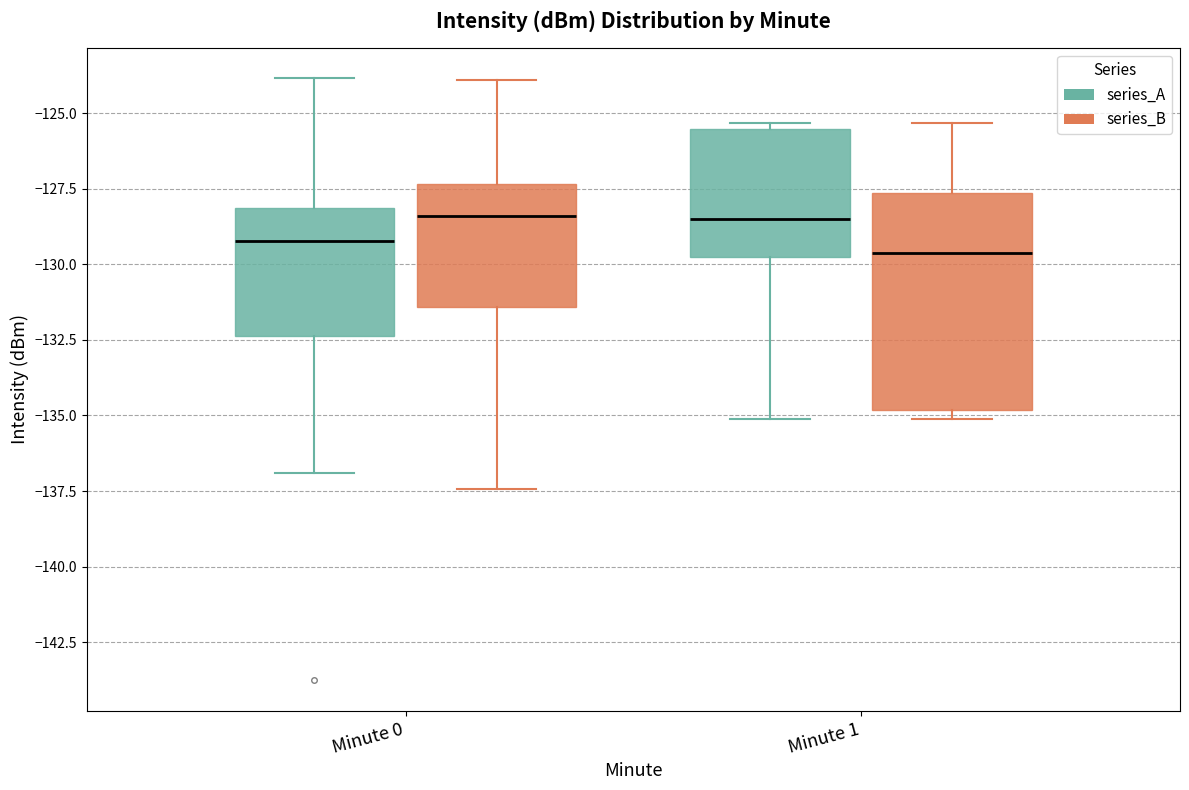

Which box is the tallest, from its lower edge to its upper edge?

Minute 1 (series_B)